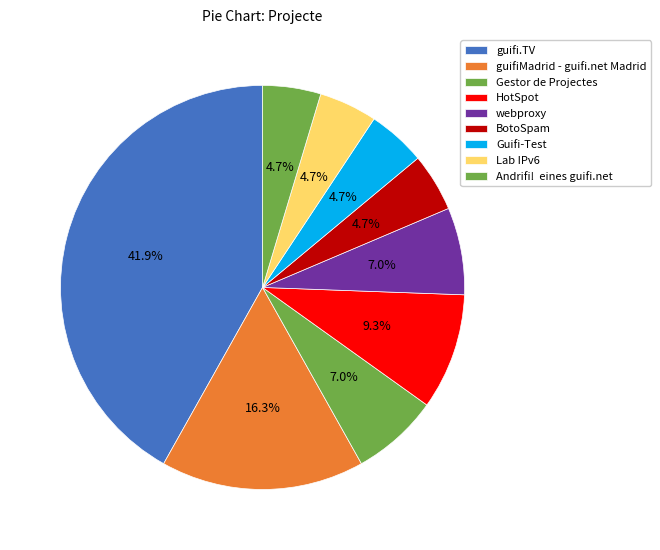

Does guifiMadrid - guifi.net Madrid account for over 50% of the chart?

No